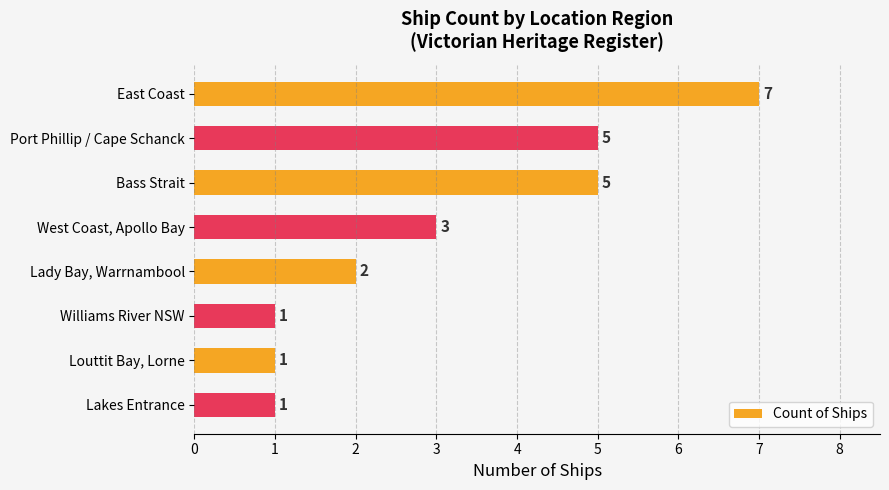

Is it true that the value at Williams River NSW is 1?

True